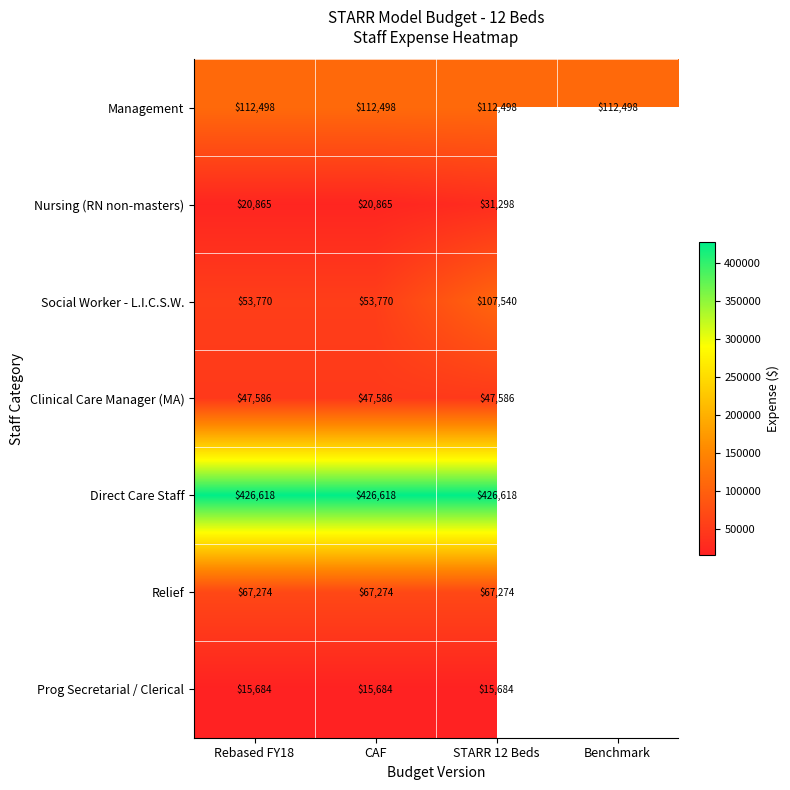

What is the approximate value of Management at Benchmark?

112498